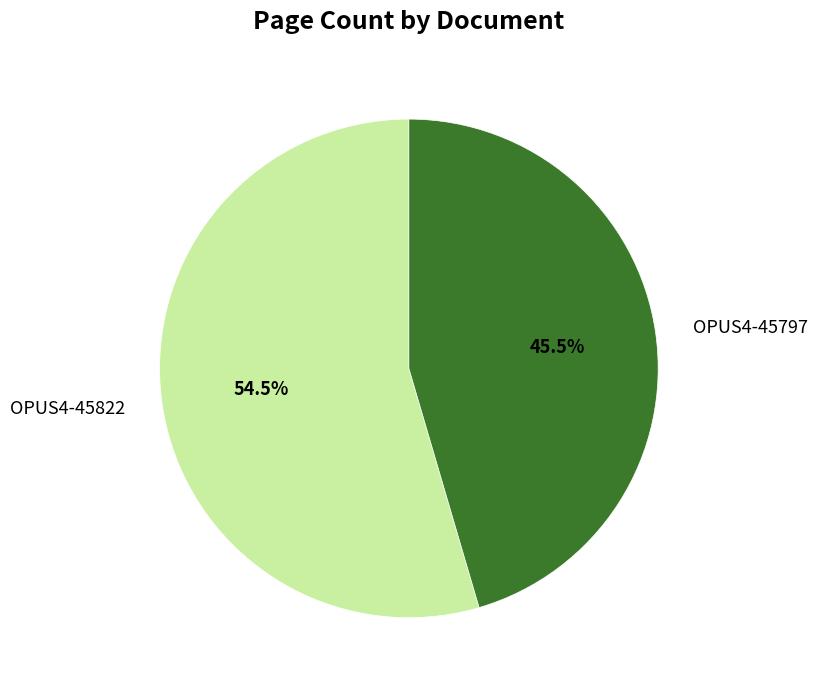

Rank the categories by value from lowest to highest.

OPUS4-45797, OPUS4-45822